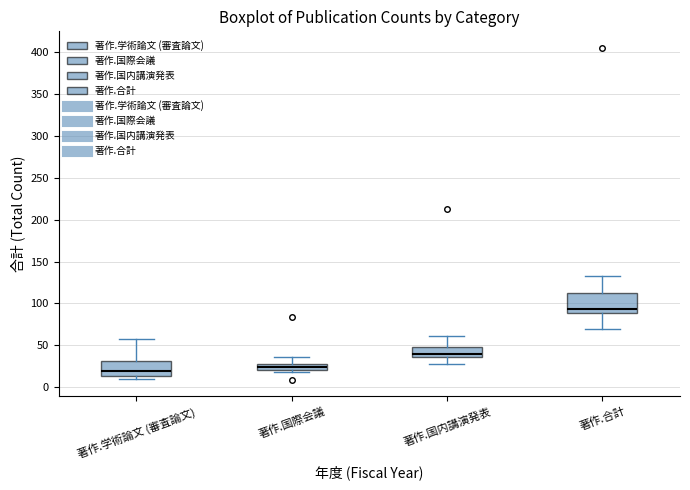

Which box is the tallest, from its lower edge to its upper edge?

著作.合計